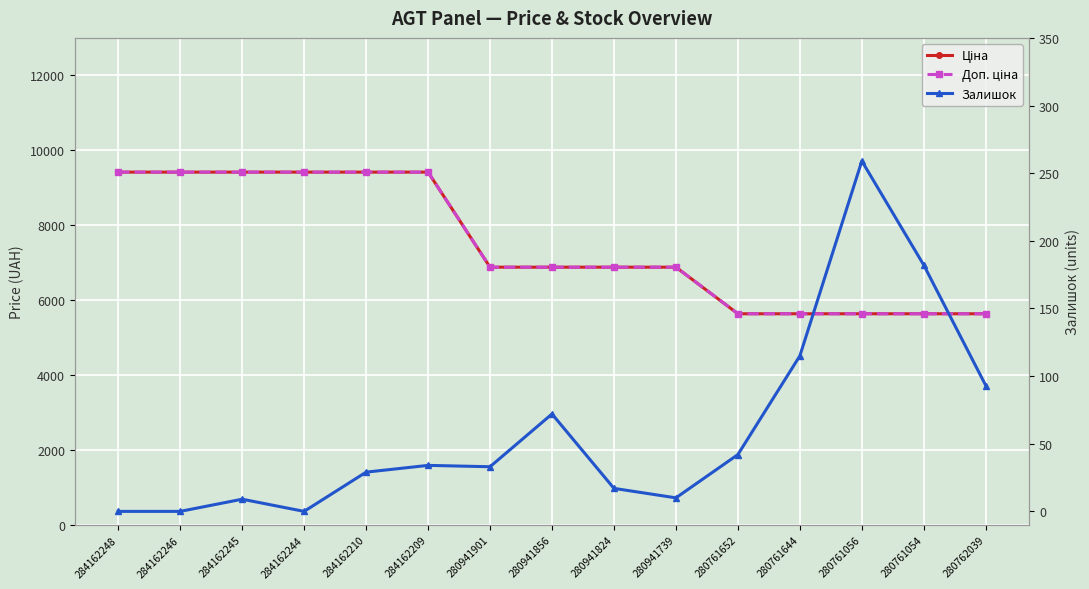

At 284162209, list the series in order from smallest to largest.

Залишок, Ціна, Доп. ціна